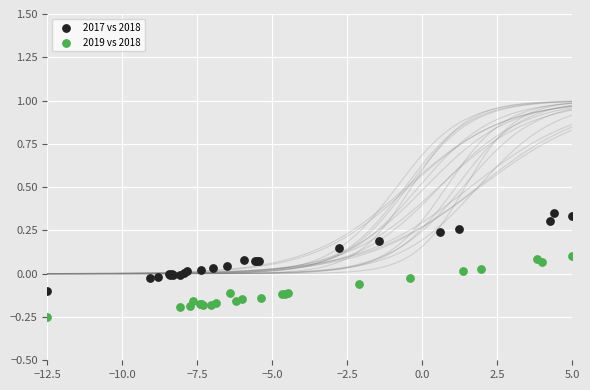

Which series contains the highest Y value?

2017 vs 2018